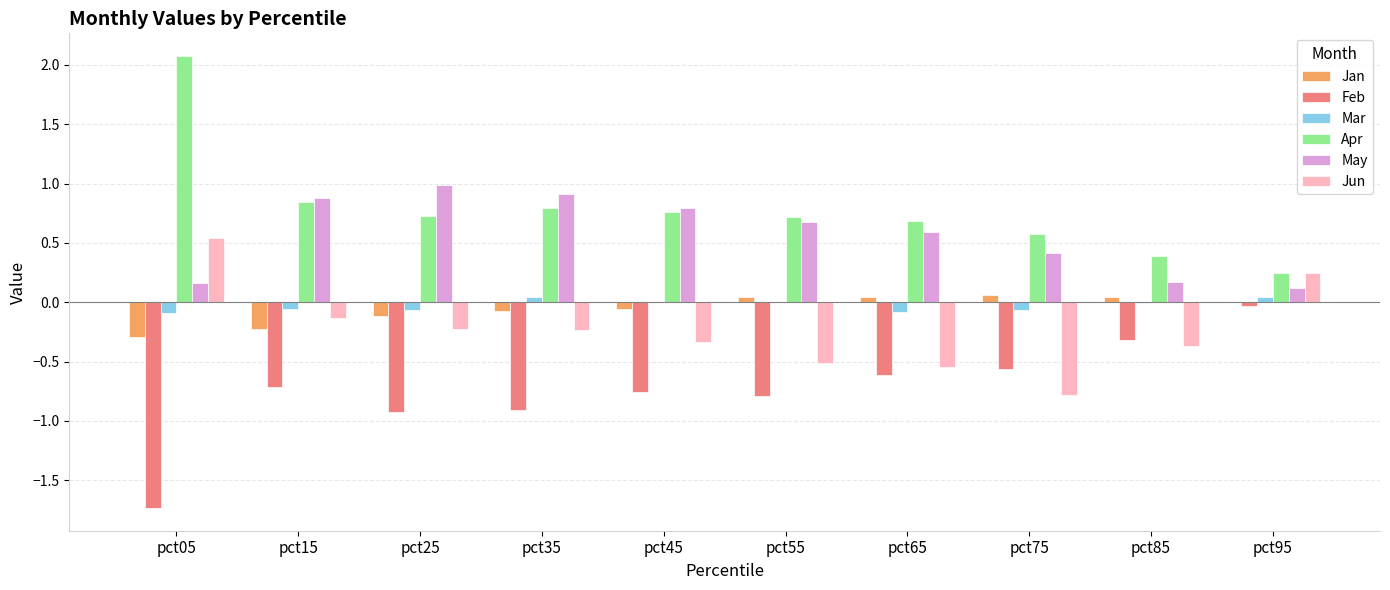

What is the total value across all series at pct05?

0.7